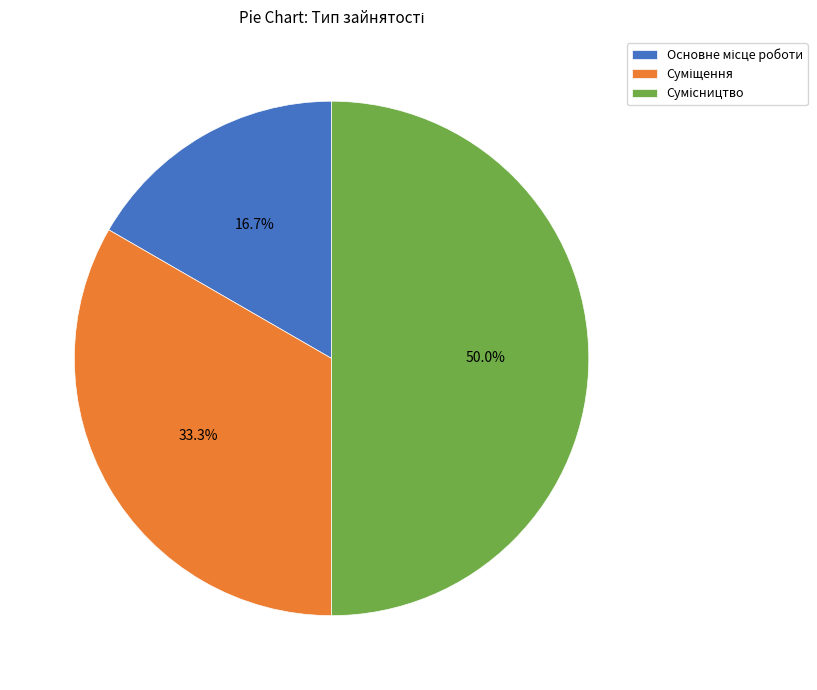

To the nearest percent, what is the difference between the Основне місце роботи and Сумісництво slice percentages?

33%